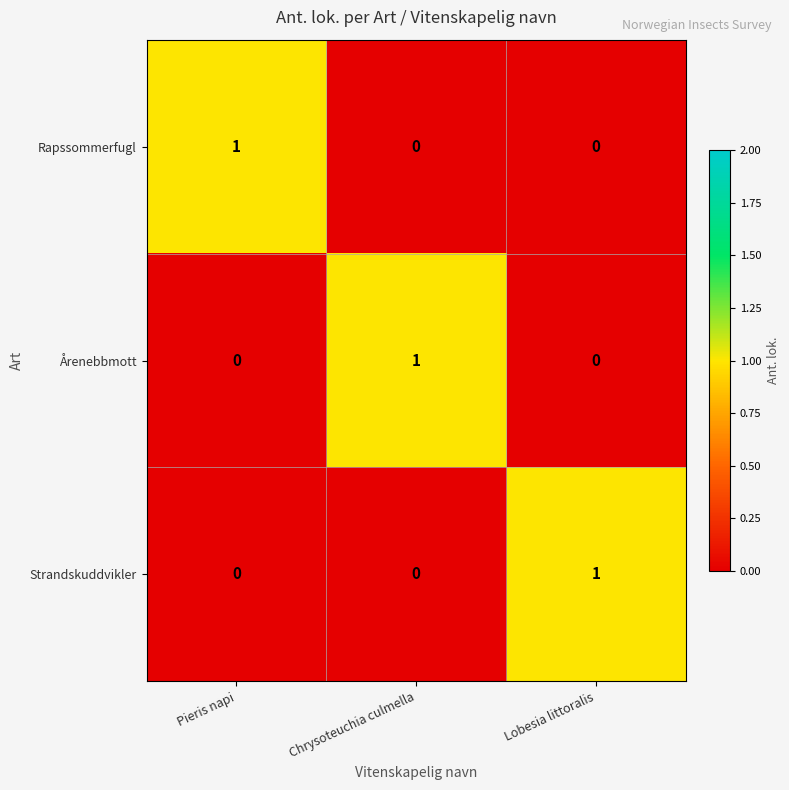

At how many categories does at least one series exceed 0?

3